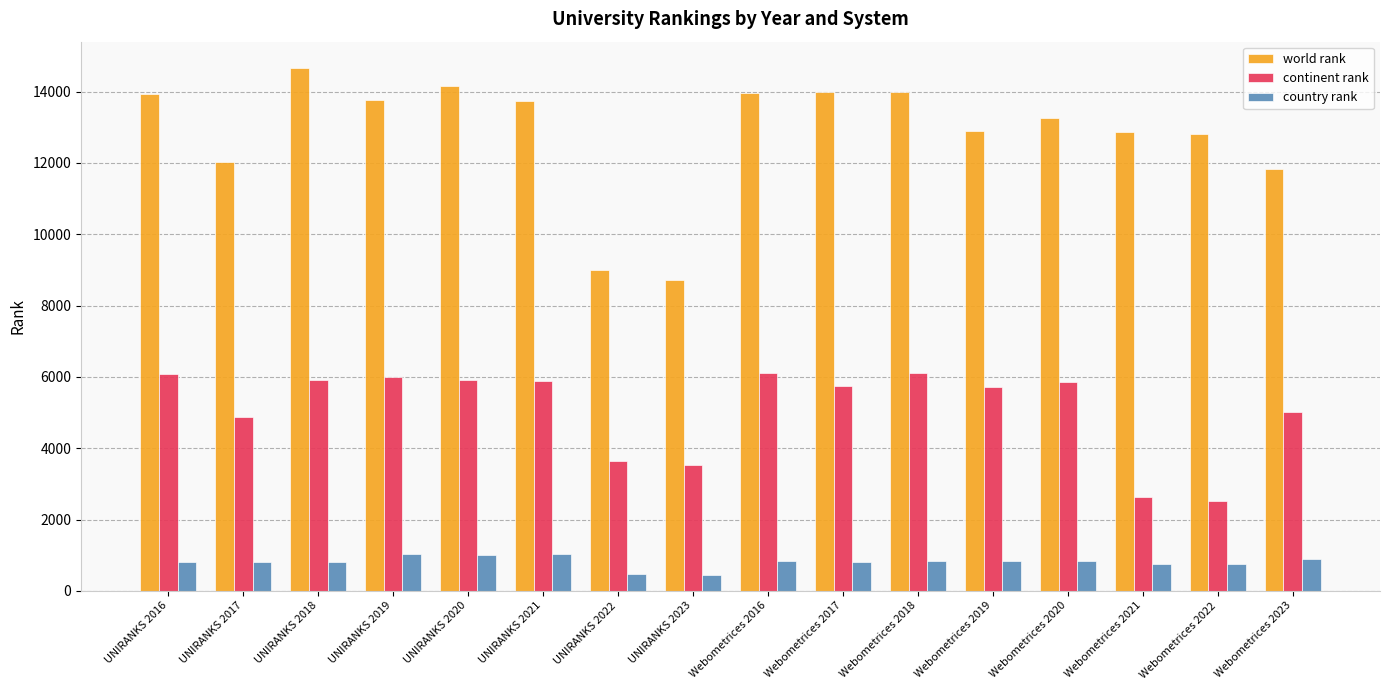

Which series has the largest total across all categories?

world rank